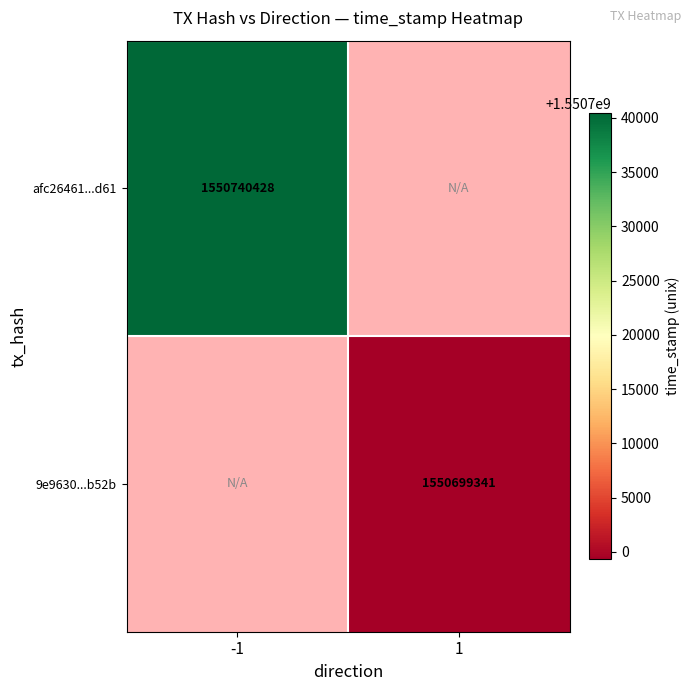

Is it true that 9e9630...b52b equals 1550699341 at 1?

True